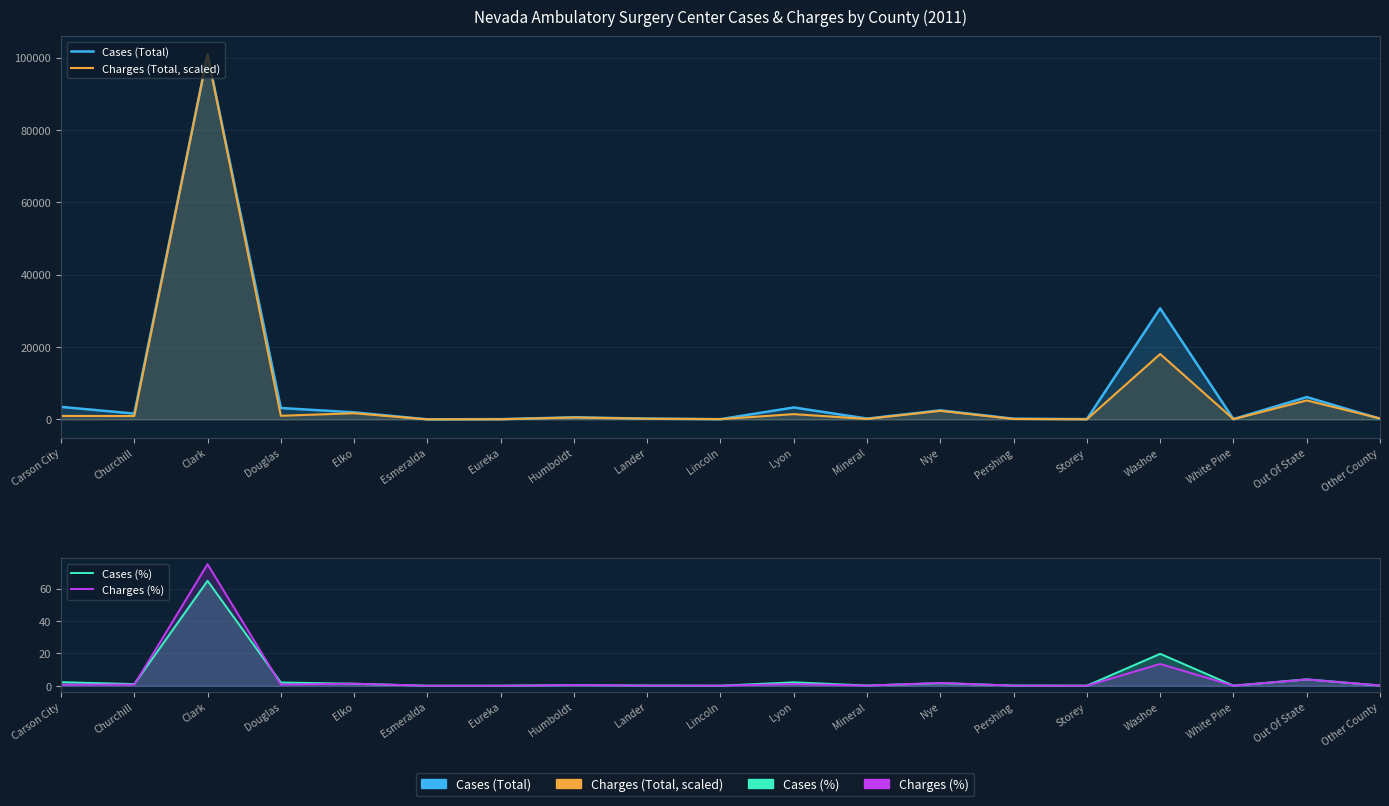

Is the value of Cases (Total) at Lyon greater than the value of Charges (%) at Carson City?

Yes